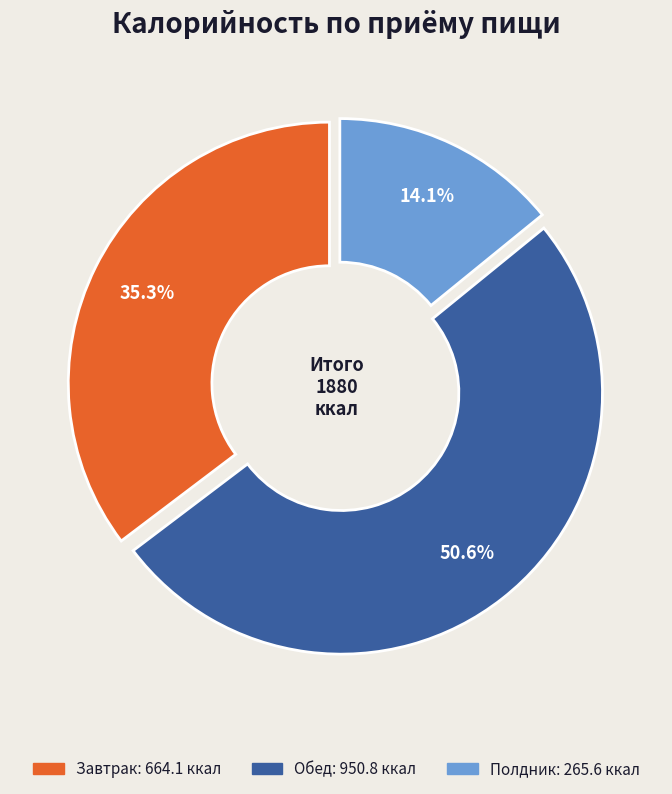

Does any single category account for the majority?

Yes